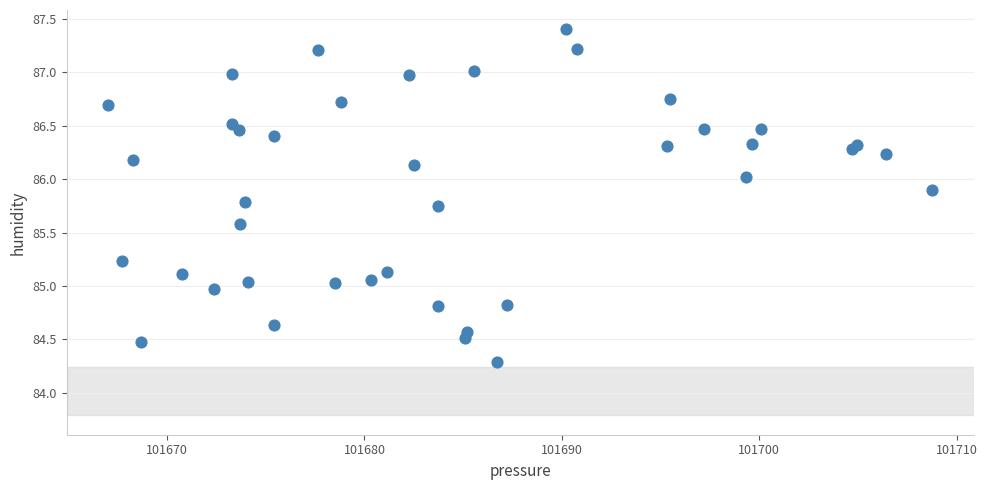

What is the range of Y values (max minus min)?

3.1